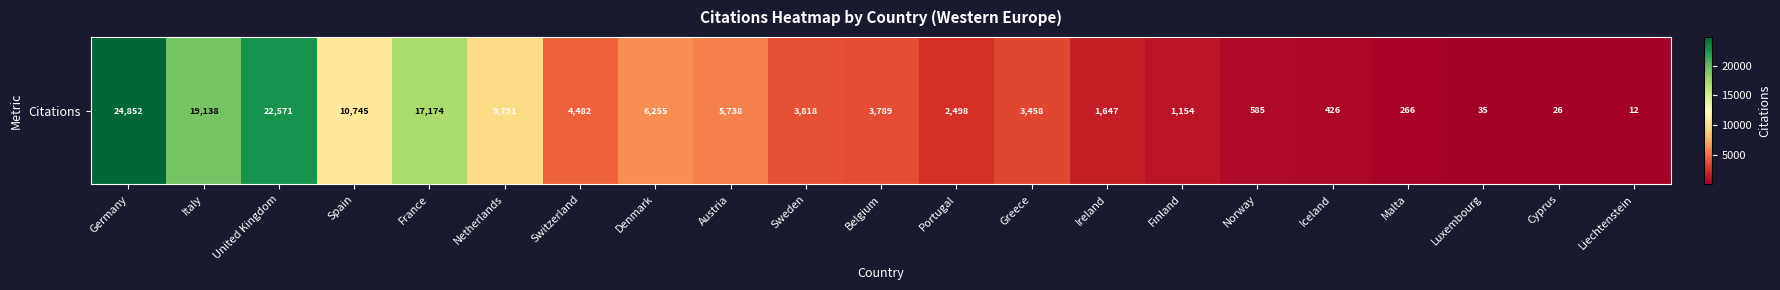

What is the difference between the maximum and second lowest values?

24826